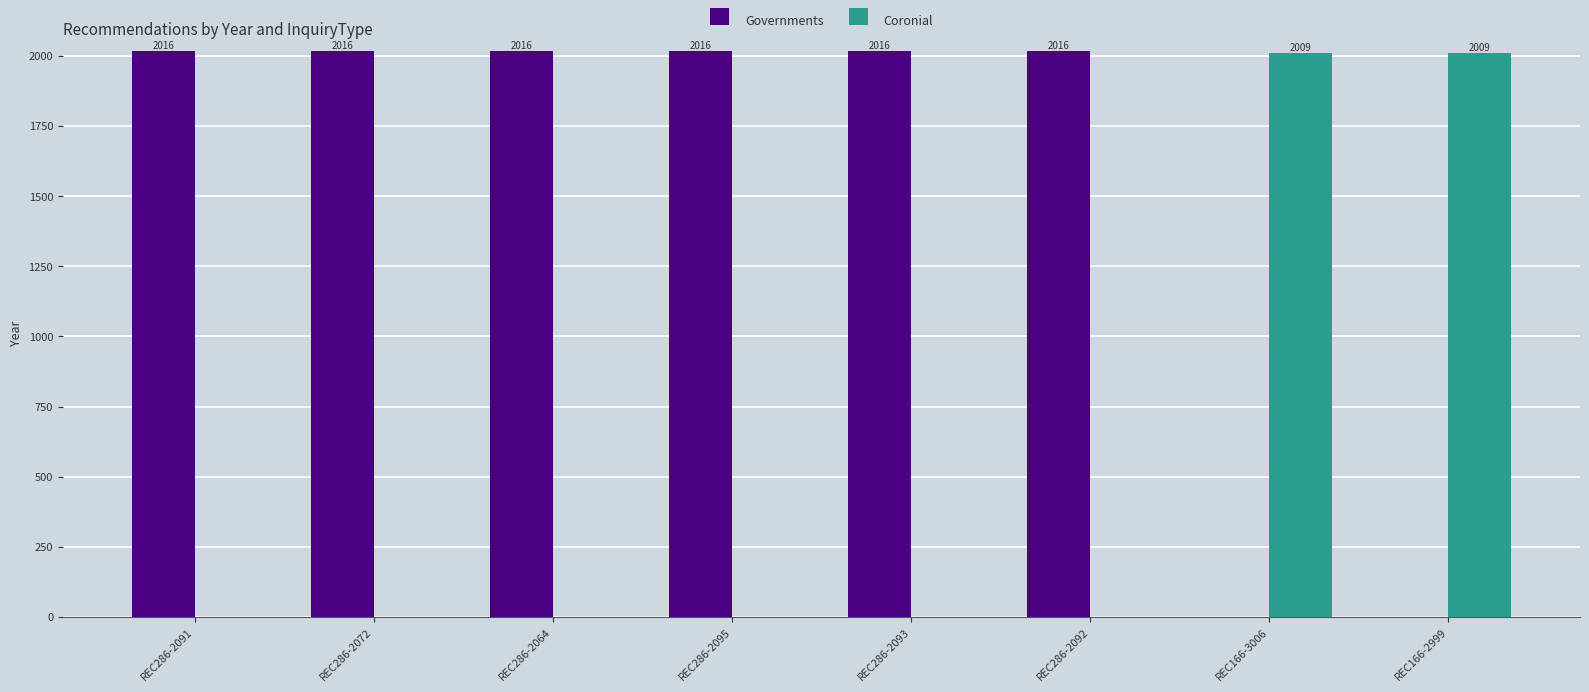

What is the sum of the Governments values at REC166-3006 and REC286-2092?

2016